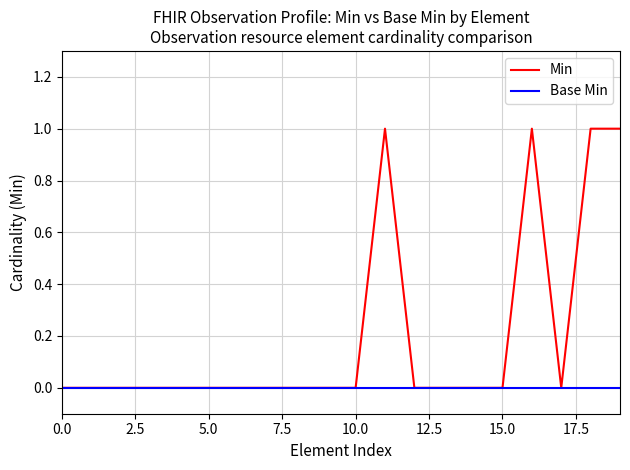

Which series has the largest range (max minus min)?

Min